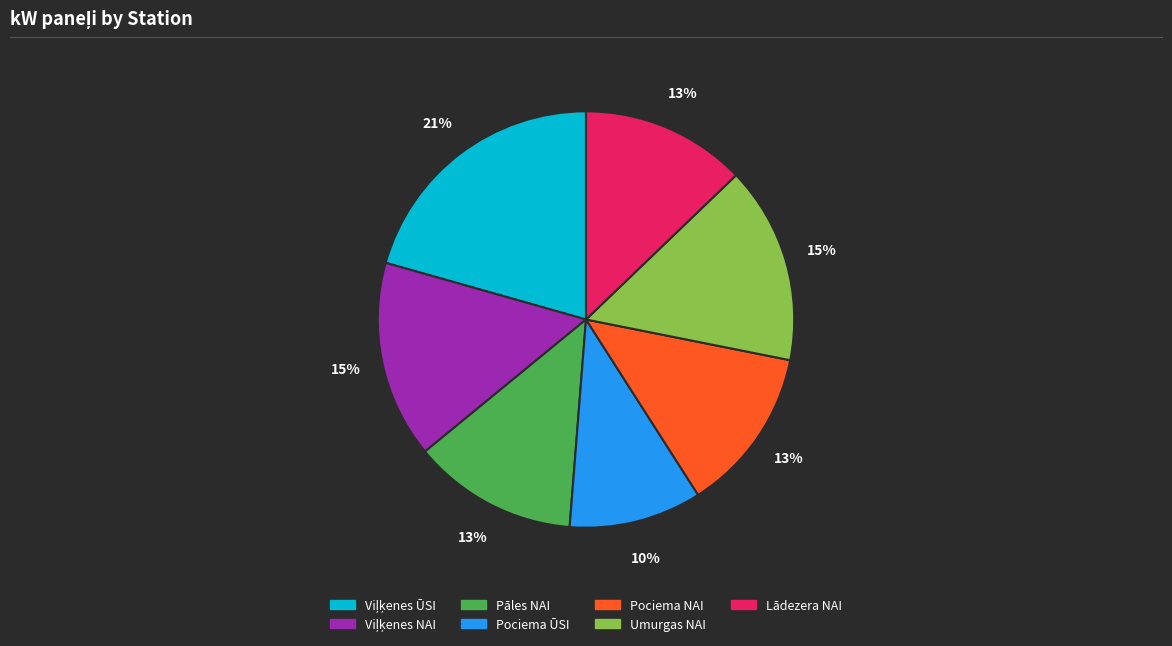

True or false: Pāles NAI accounts for 13% of the total.

True